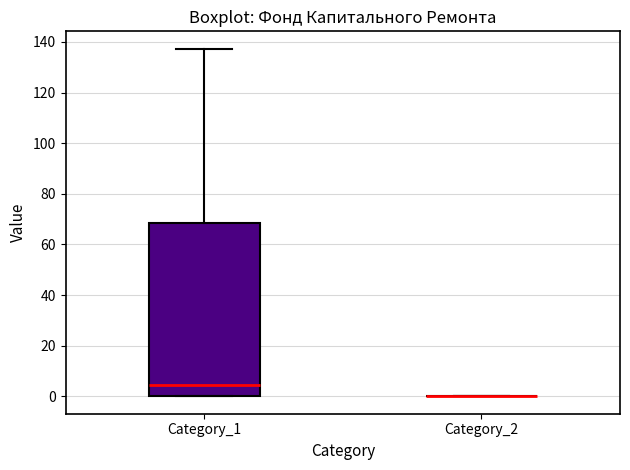

Reading left to right, transcribe this box plot: for each box, give where its median line is, the range the box spans, and where its two whiskers end, as read against the y-axis. The values are not printed on the chart, so give them approximately, as read against the axis.

Category_1: median 4, box 0 to 68, whiskers 0 to 138
Category_2: box collapsed to a line at 0, whiskers 0 to 0